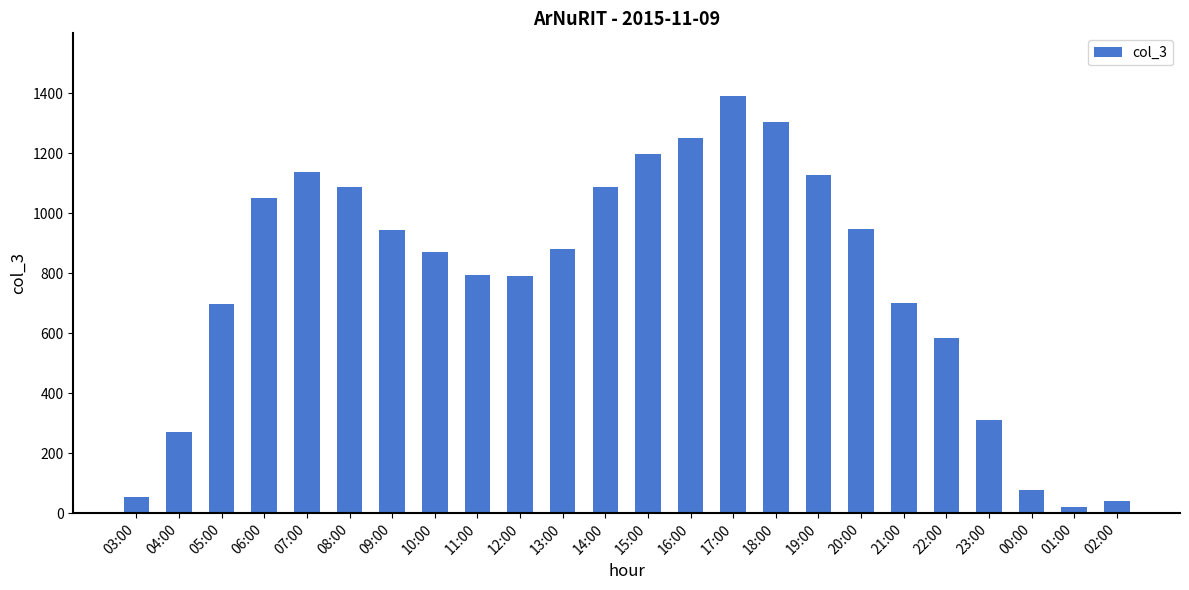

Count the number of categories in the chart.

24